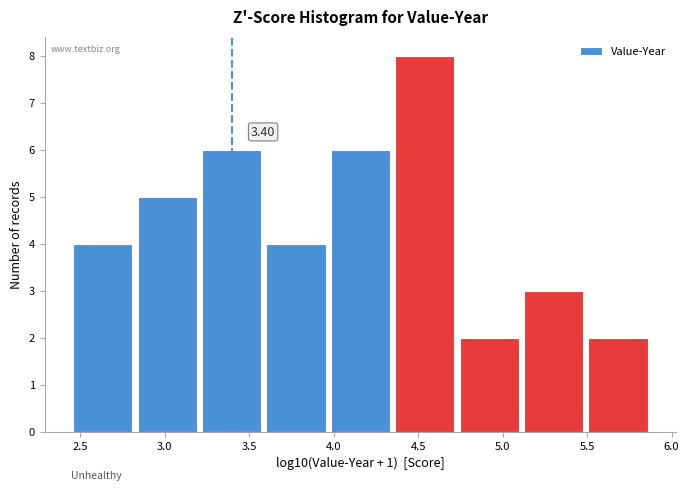

Over which range of the x-axis is the bar tallest?

4.35 to 4.75